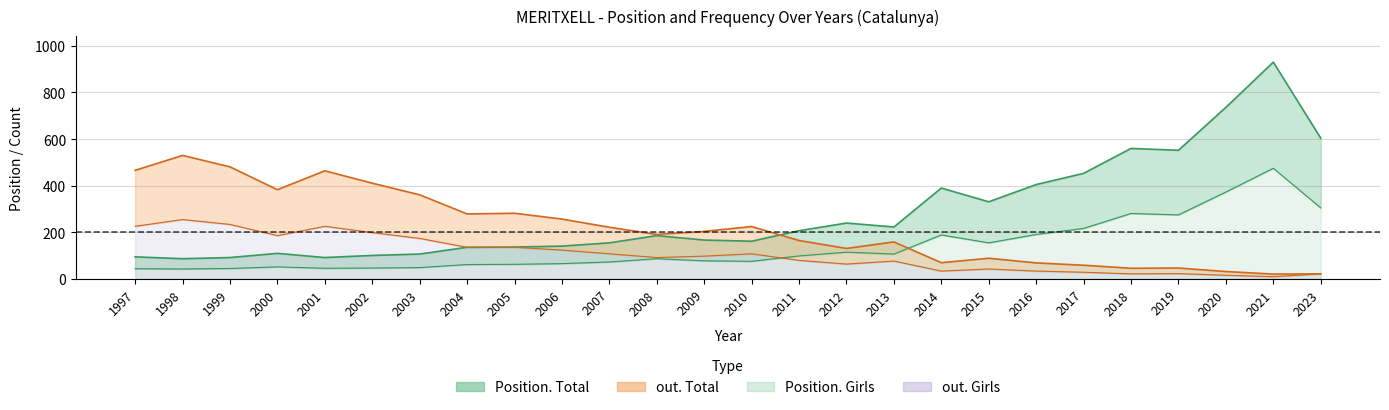

The value of Position. Total at 2003 is 107. True or false?

True